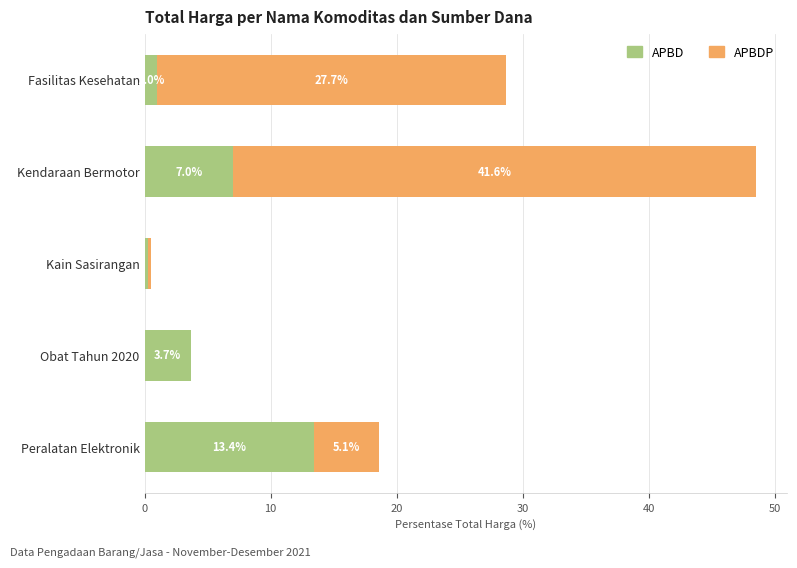

At which category is the sum across all series the highest?

Kendaraan Bermotor